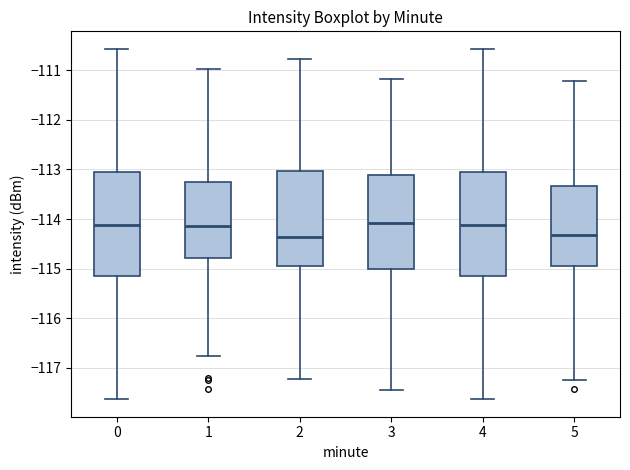

Reading left to right, read every box against the y-axis: the position of its median line, the range the box covers, and the ends of its whiskers. The values are not printed on the chart, so give them approximately, as read against the axis.

0: median -114.1, box -115.2 to -113.0, whiskers -117.6 to -110.6
1: median -114.1, box -114.8 to -113.2, whiskers -116.7 to -111.0
2: median -114.4, box -115.0 to -113.0, whiskers -117.2 to -110.8
3: median -114.1, box -115.0 to -113.1, whiskers -117.4 to -111.2
4: median -114.1, box -115.2 to -113.0, whiskers -117.6 to -110.6
5: median -114.3, box -115.0 to -113.3, whiskers -117.2 to -111.2